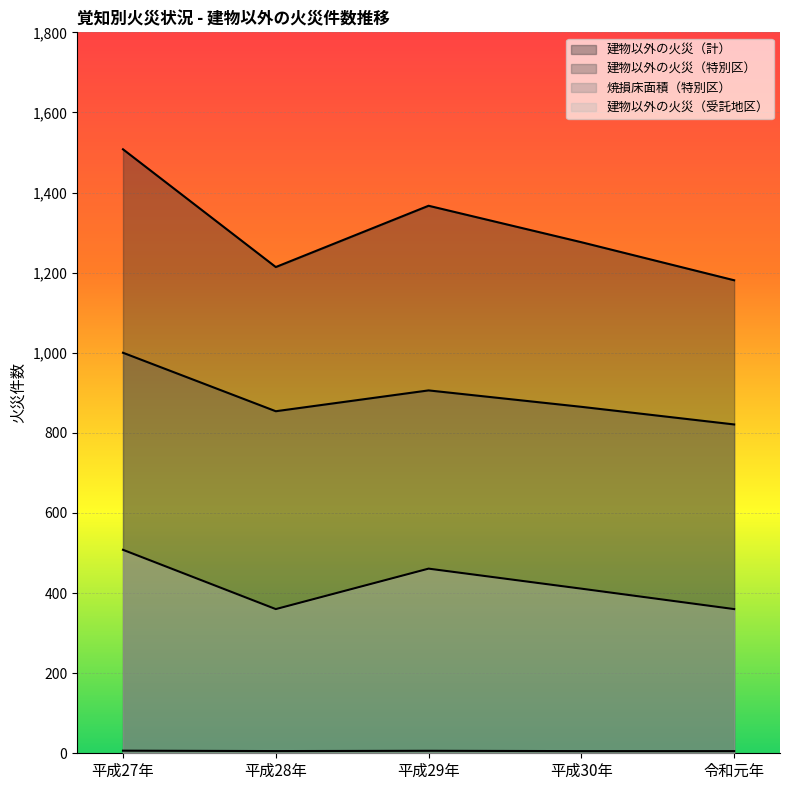

Reading left to right, extract all data points from this chart.

建物以外の火災（計）: 平成27年=1508.0	平成28年=1214.0	平成29年=1367.0	平成30年=1276.0	令和元年=1181.0
建物以外の火災（特別区）: 平成27年=1000.0	平成28年=854.0	平成29年=906.0	平成30年=865.0	令和元年=821.0
焼損床面積（特別区）: 平成27年=6.5	平成28年=5.5	平成29年=6.2	平成30年=5.4	令和元年=5.4
建物以外の火災（受託地区）: 平成27年=508.0	平成28年=360.0	平成29年=461.0	平成30年=411.0	令和元年=360.0